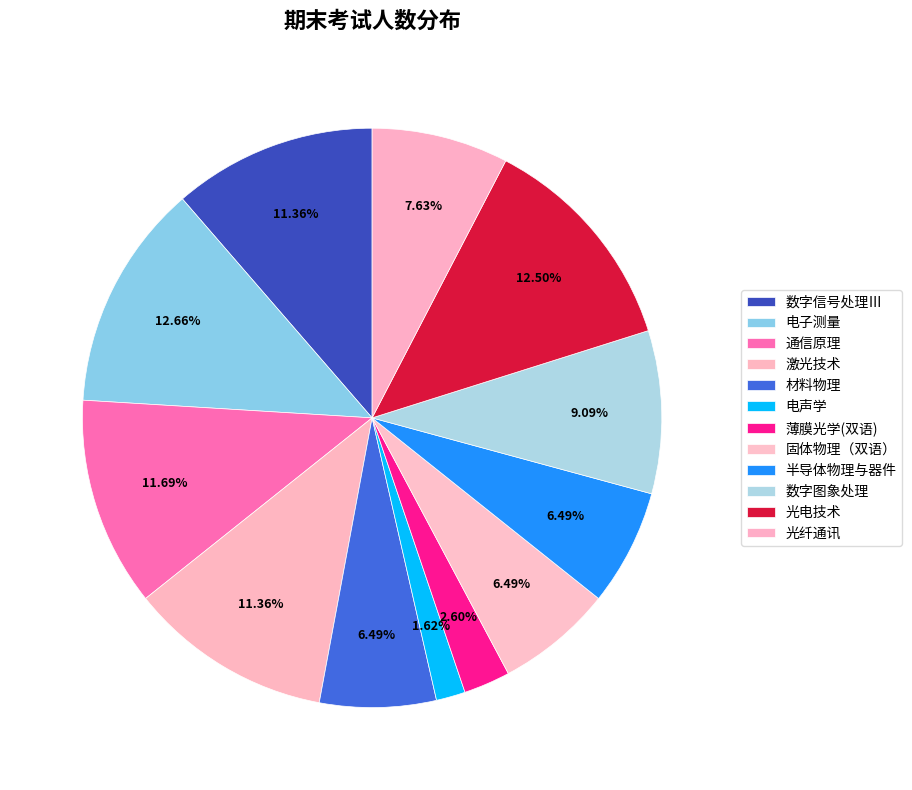

Which slice is the largest?

电子测量